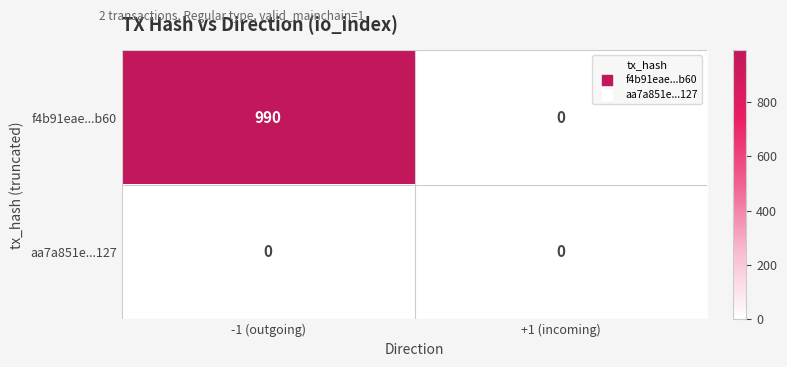

How many categories are shown in the chart?

2